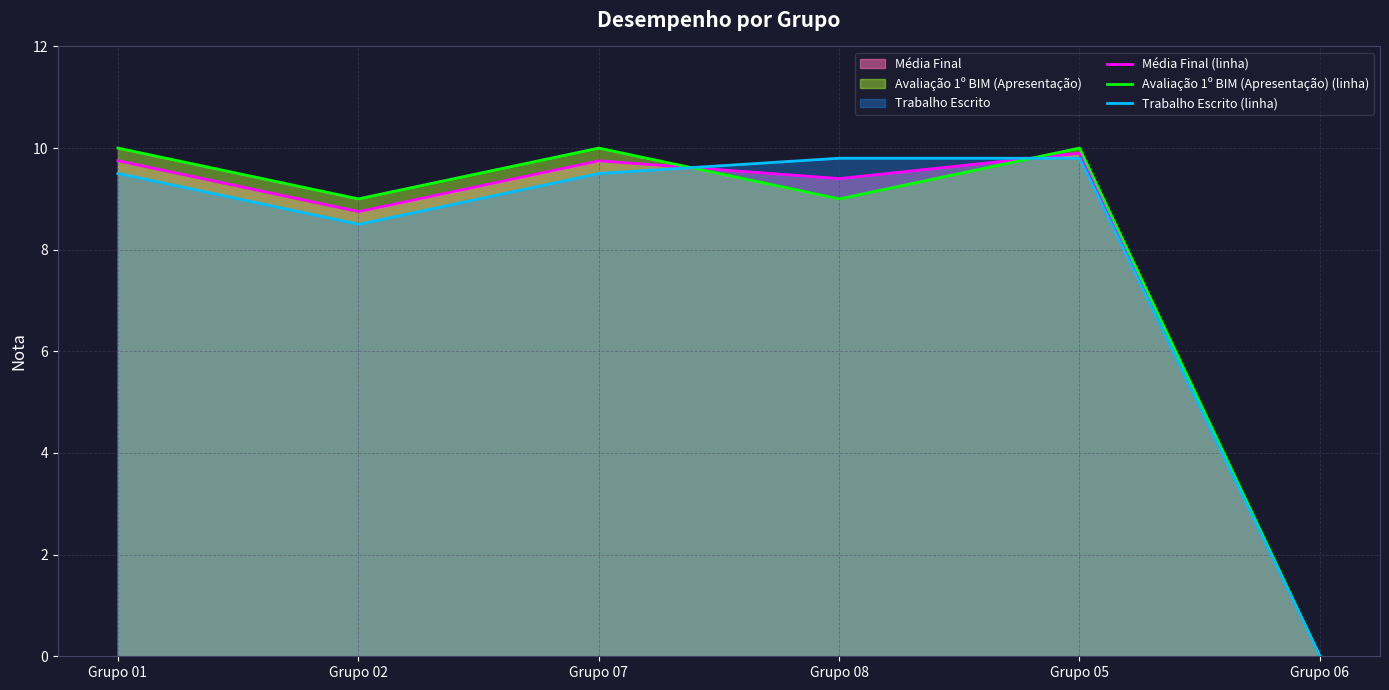

Is the value of Média Final (linha) at Grupo 08 greater than the value of Trabalho Escrito (linha) at Grupo 06?

Yes